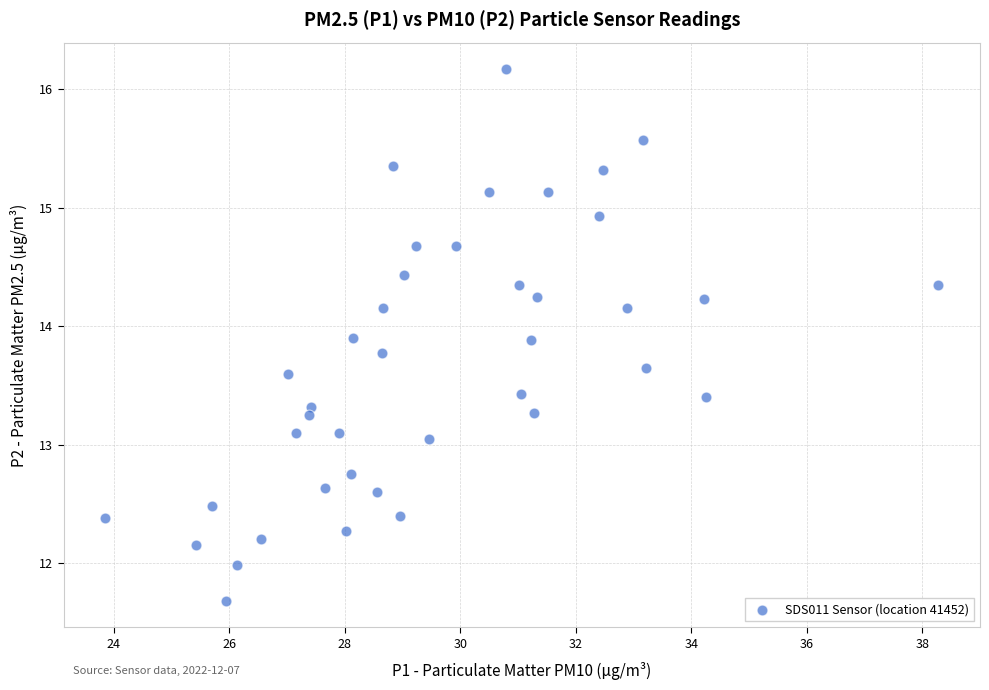

What is the range of Y values (max minus min)?

4.5